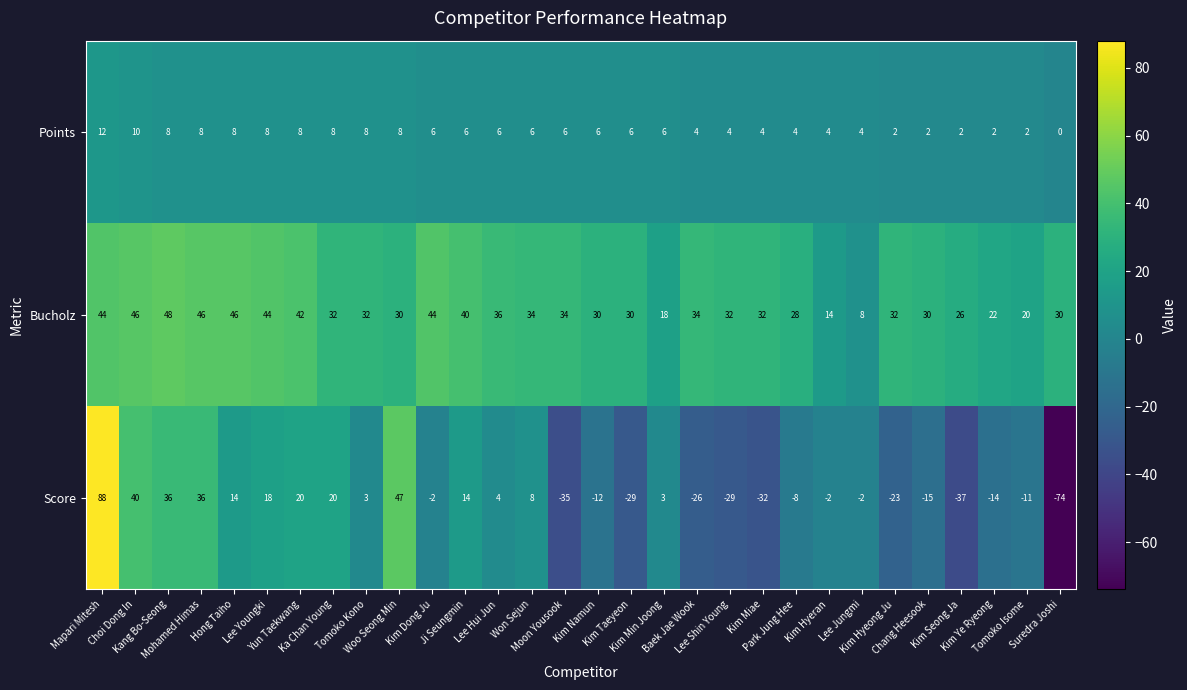

Rank the series by their average value, from lowest to highest.

Score, Points, Bucholz